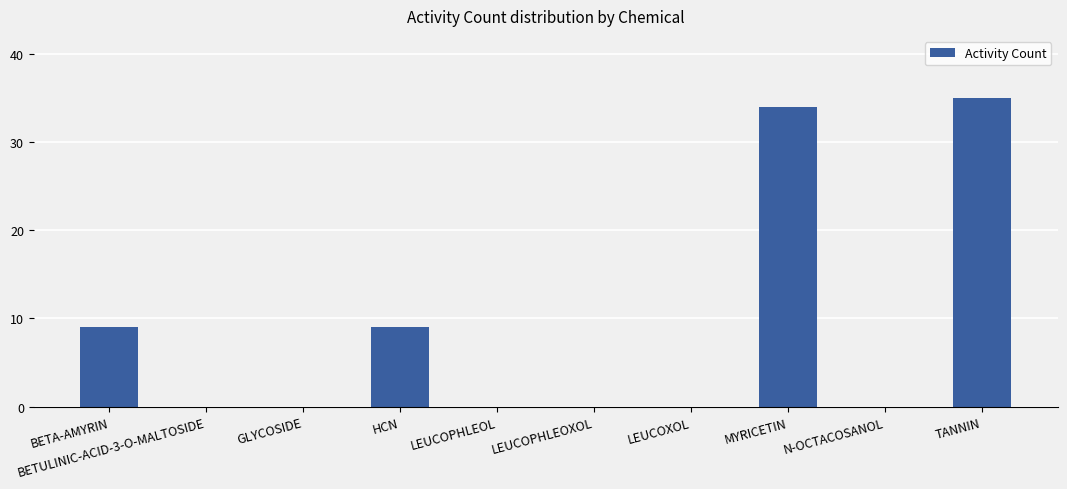

Is it true that the value at N-OCTACOSANOL is 0?

True